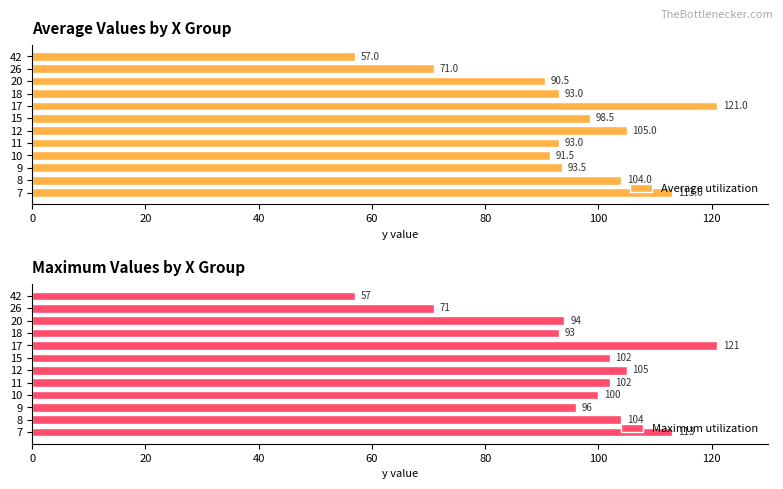

What is the difference between the Average utilization values at 9 and 15?

5.0